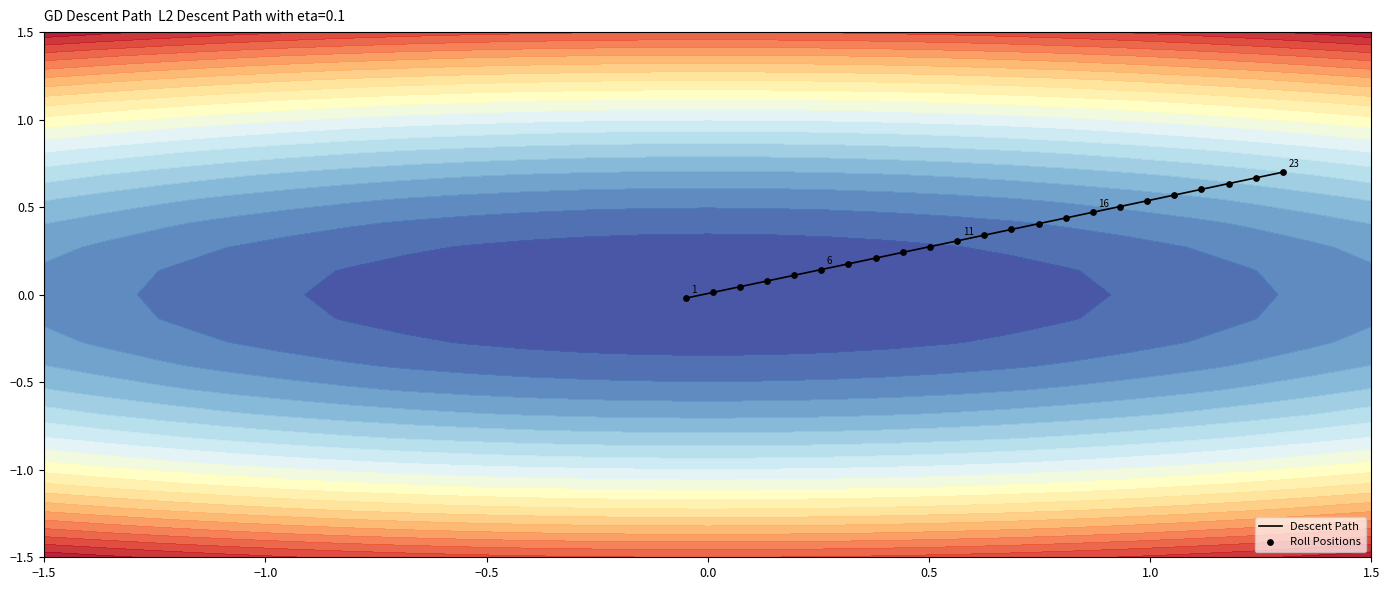

The Roll Positions series shows 0.1 at 13. True or false?

False